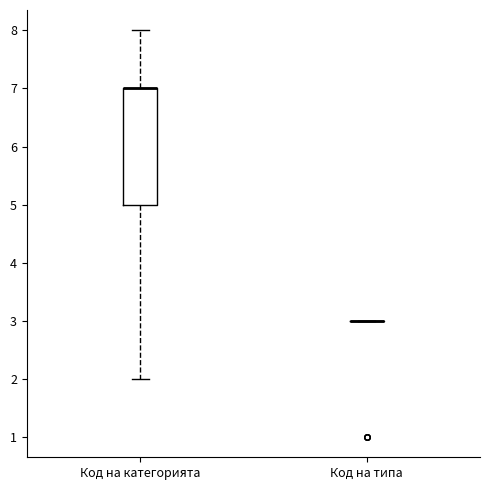

Which box is the tallest, from its lower edge to its upper edge?

Код на категорията